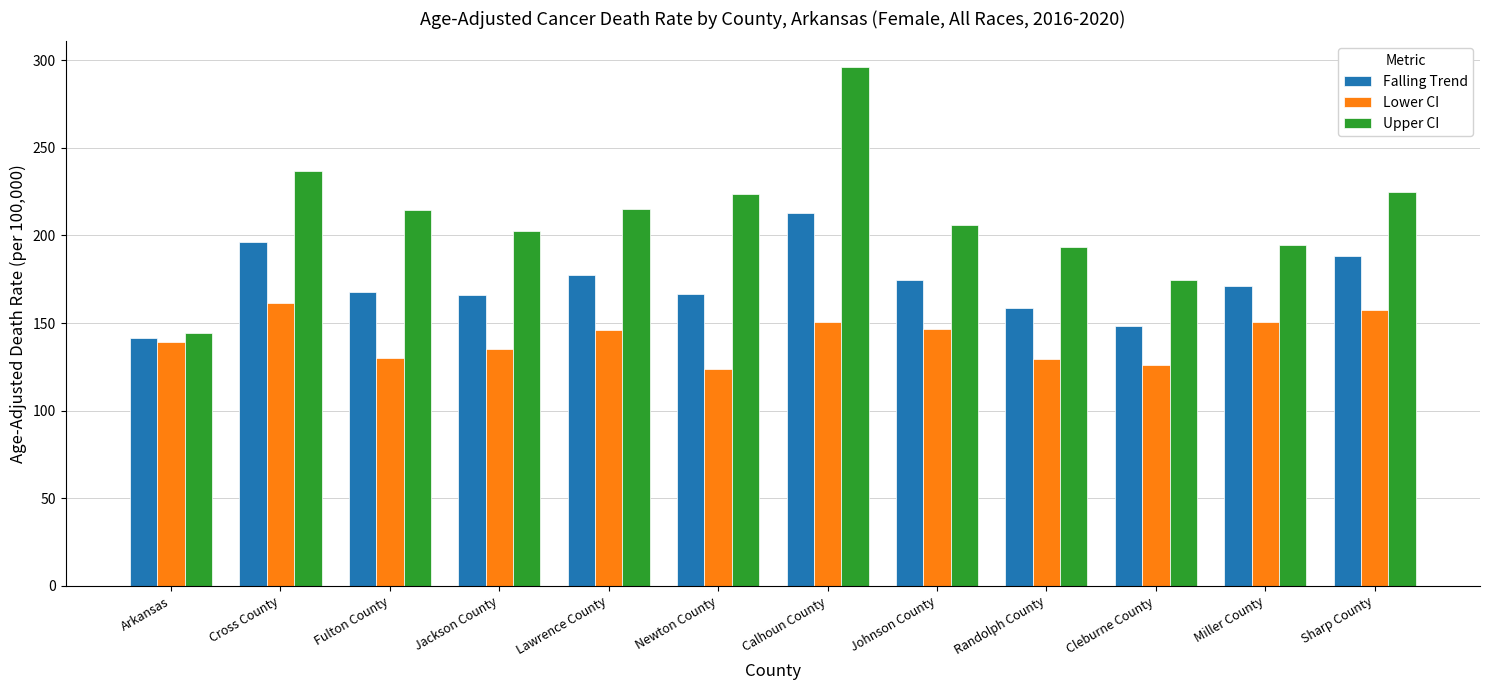

Which category has the highest value in the Lower CI series?

Cross County